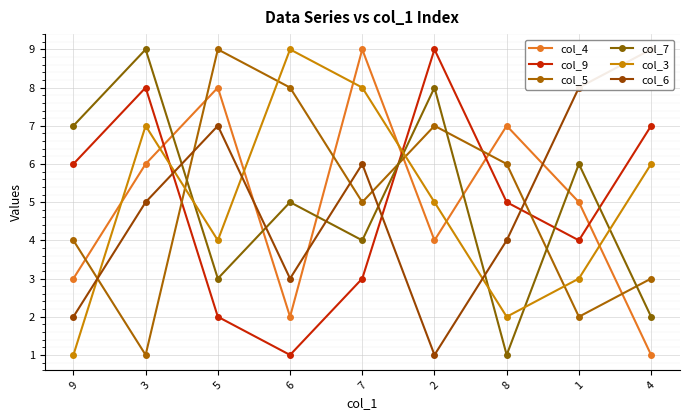

What is the spread (max minus min) of values at 9?

6